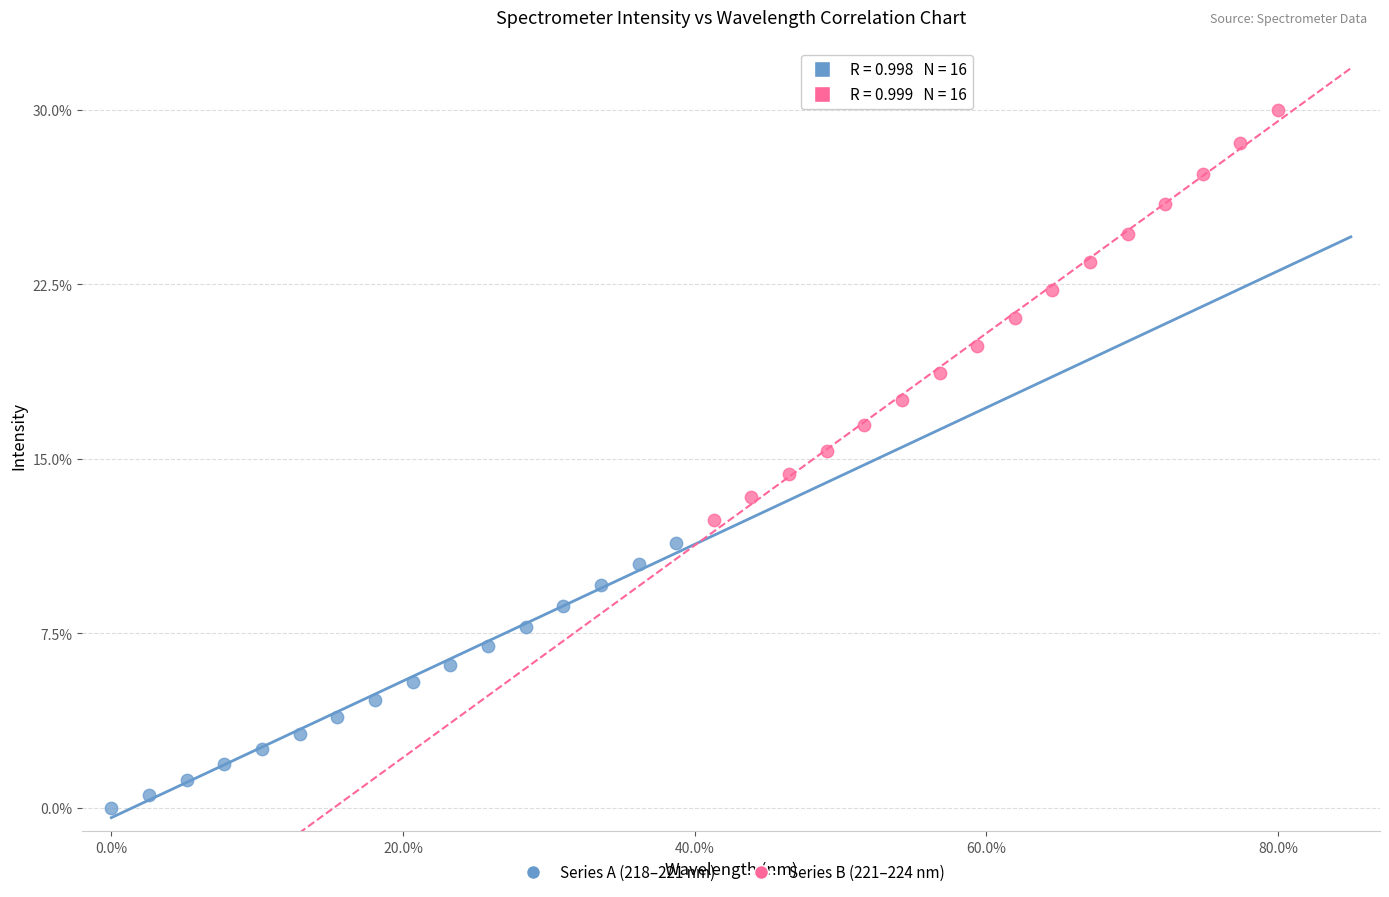

Which series contains the lowest Y value?

Series A (218–221 nm)